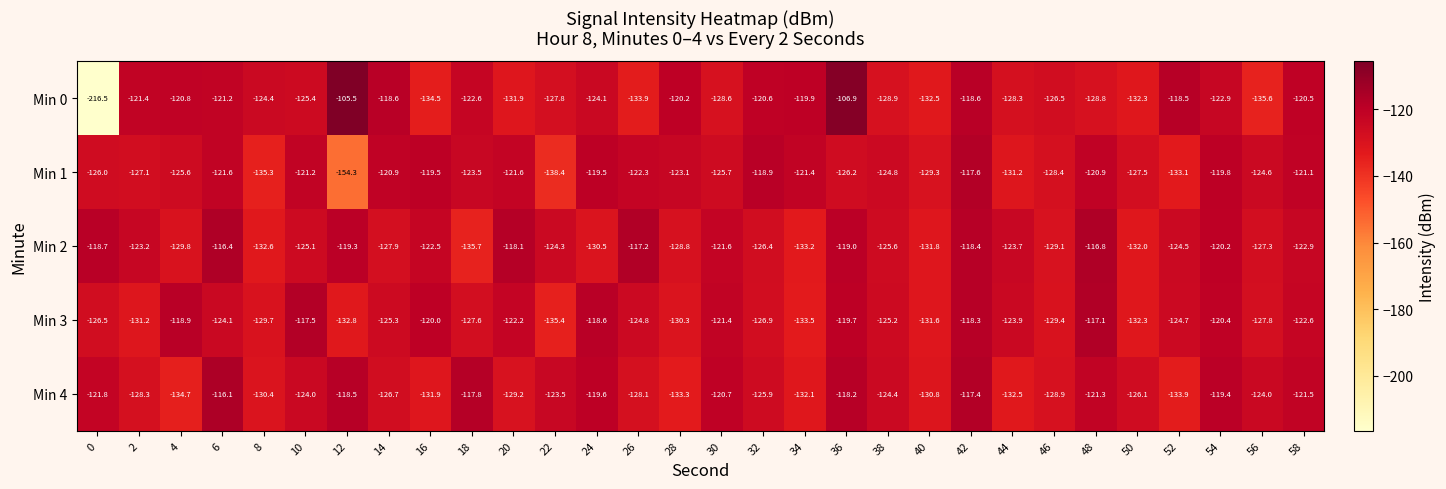

What is the smallest value displayed?

-216.5